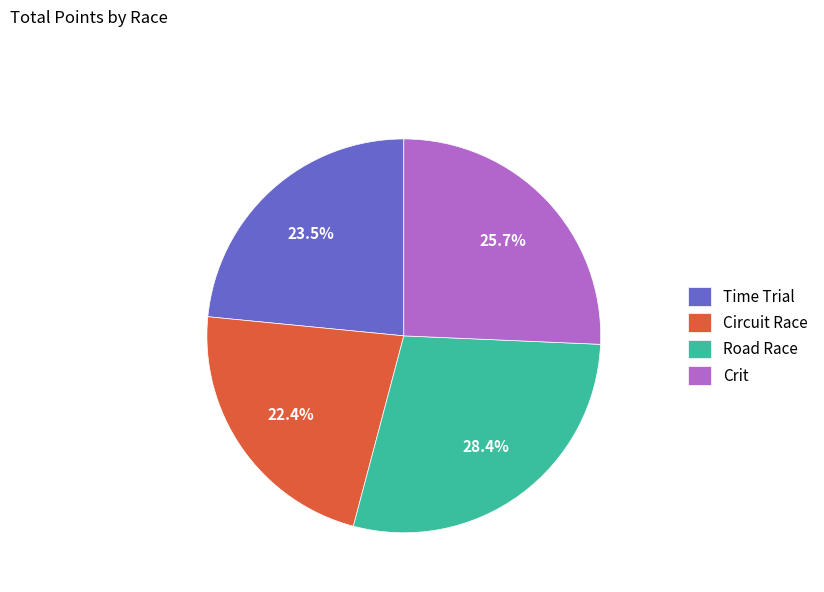

Approximately how many times larger is the value at Time Trial compared to Circuit Race?

1.0